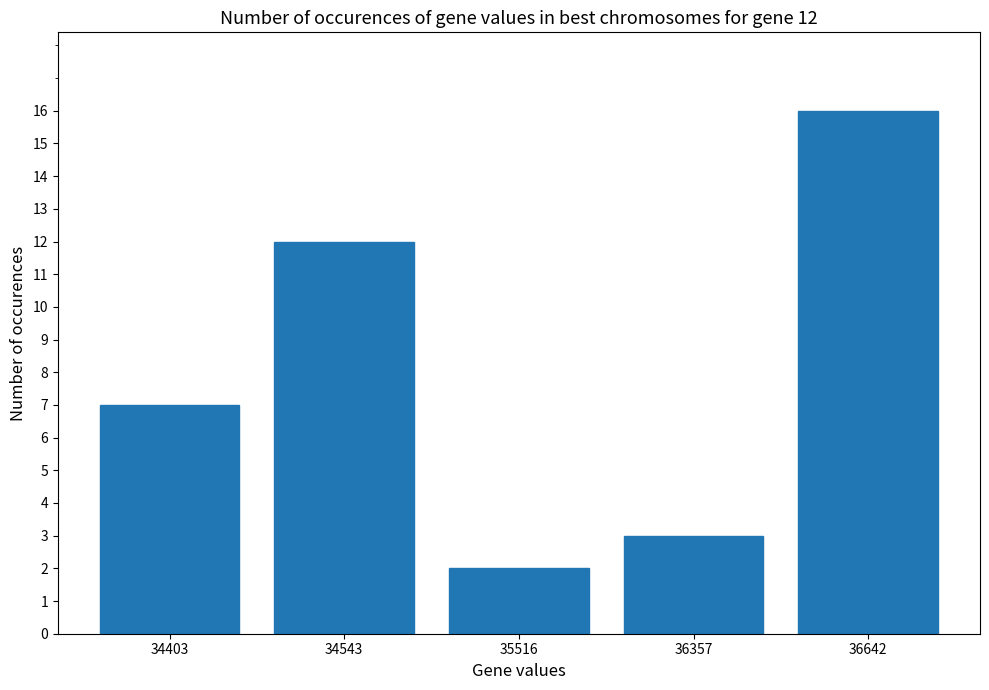

What is the value of the 4th bar from the left?

3